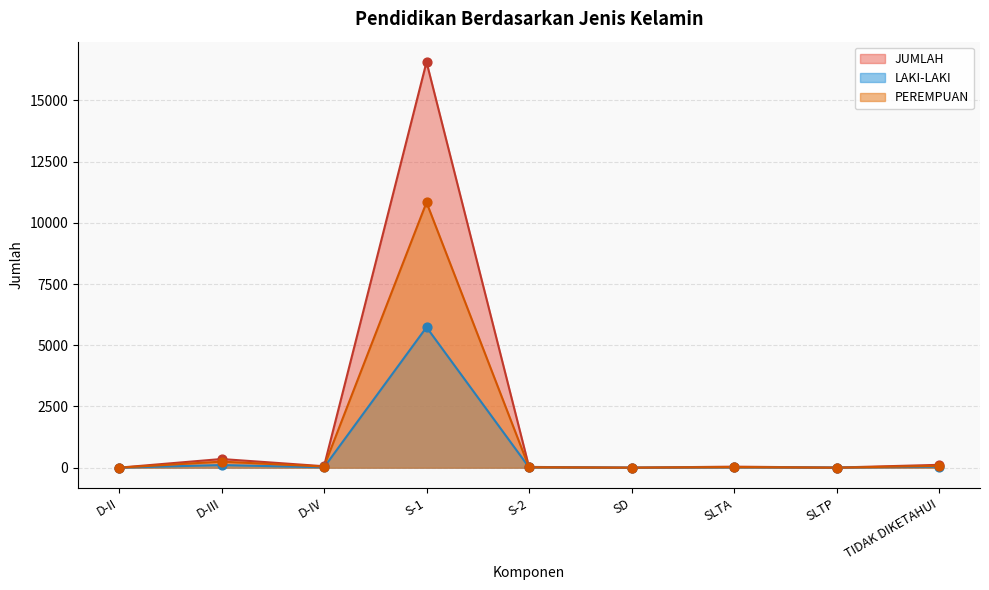

At how many categories does at least one series exceed 14386?

1